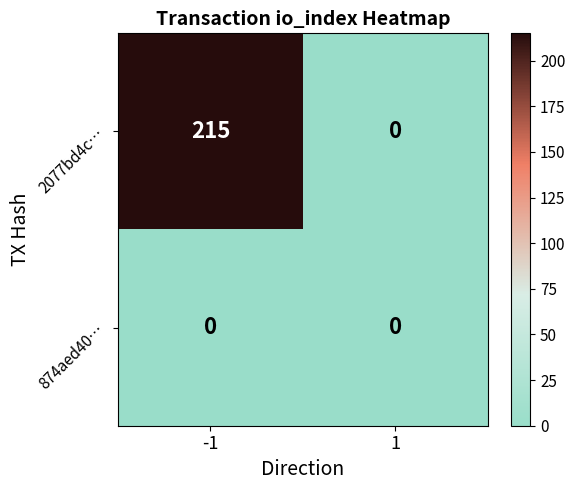

At which category is the sum across all series the highest?

-1